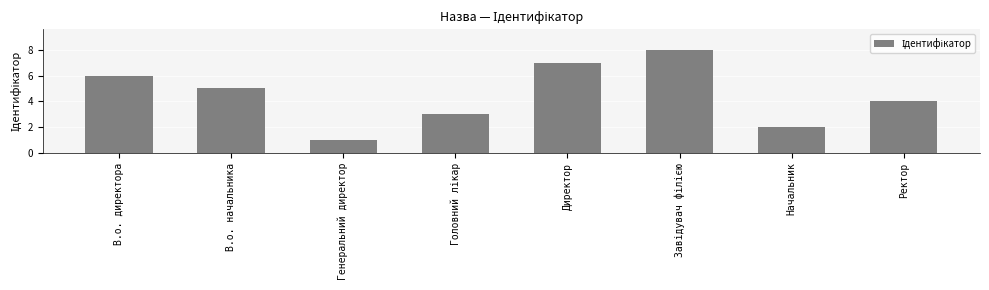

How many data points are less than 5?

4